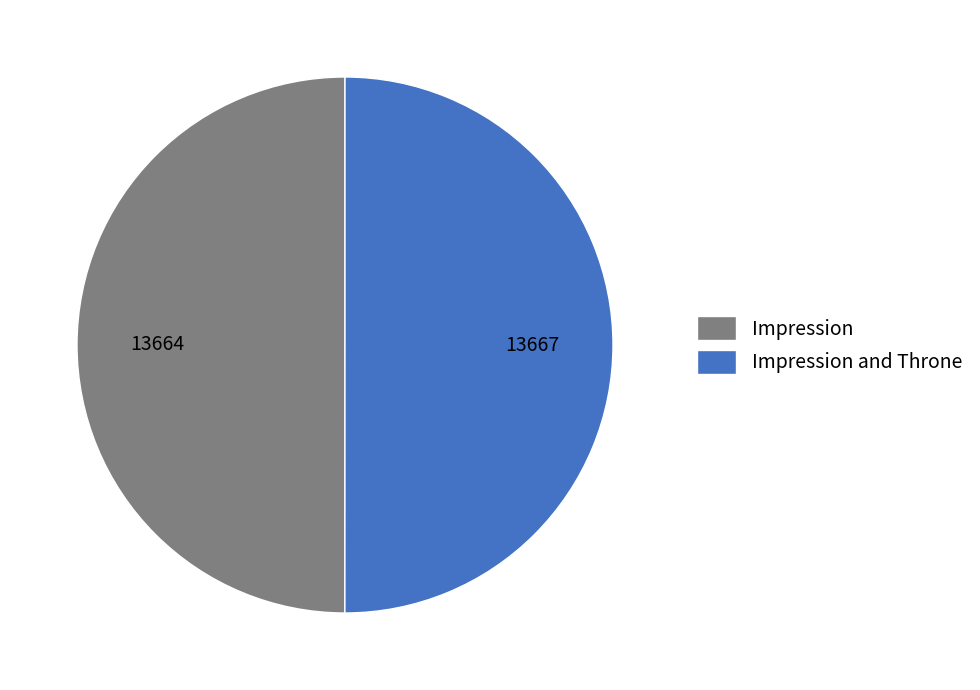

The Impression slice represents 62% of the pie. True or false?

False